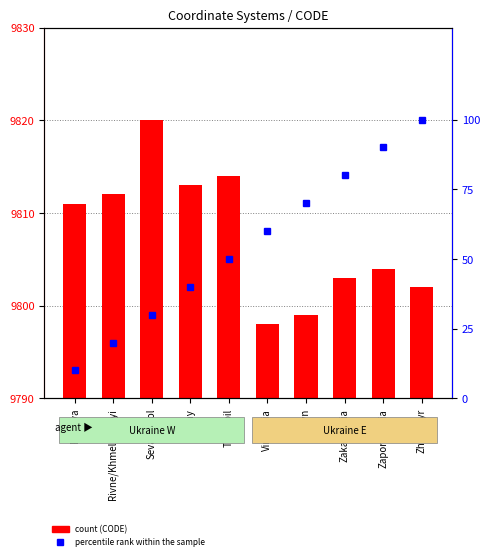

What is the greatest value displayed?

9820